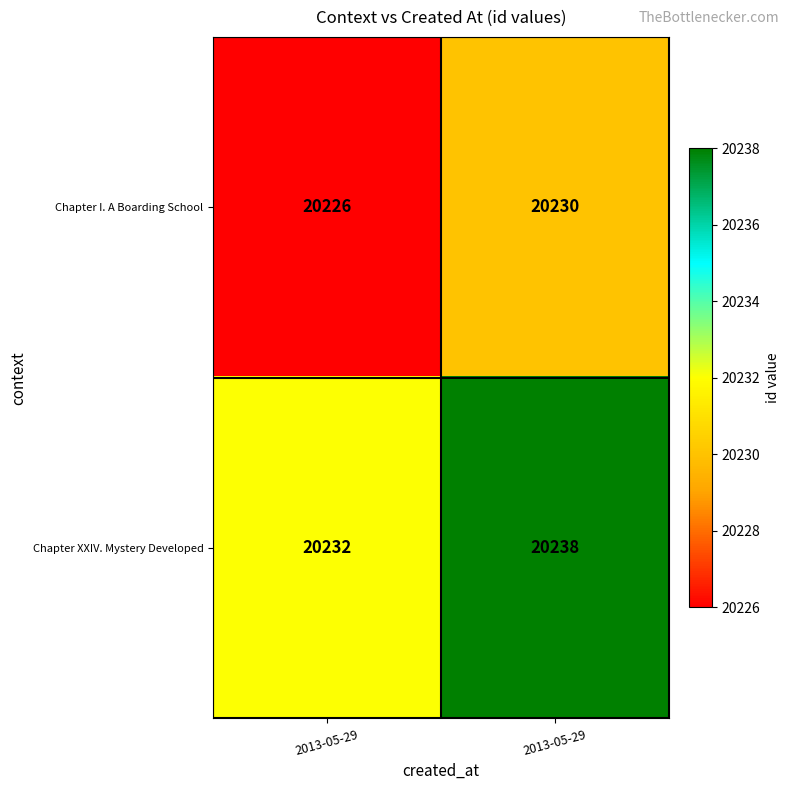

At how many categories does at least one series exceed 20230?

2